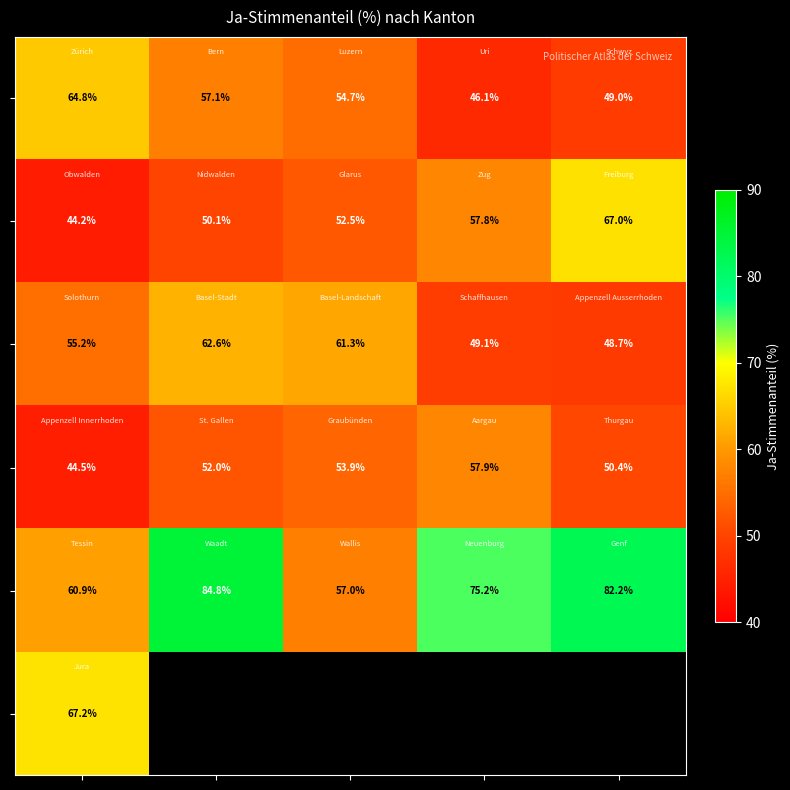

What is the difference between the highest and lowest values at 2?

8.9